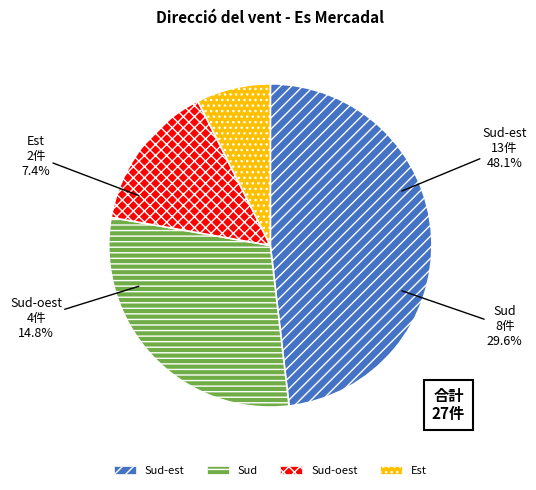

To the nearest percent, what is the difference between the Sud-oest and Sud slice percentages?

15%